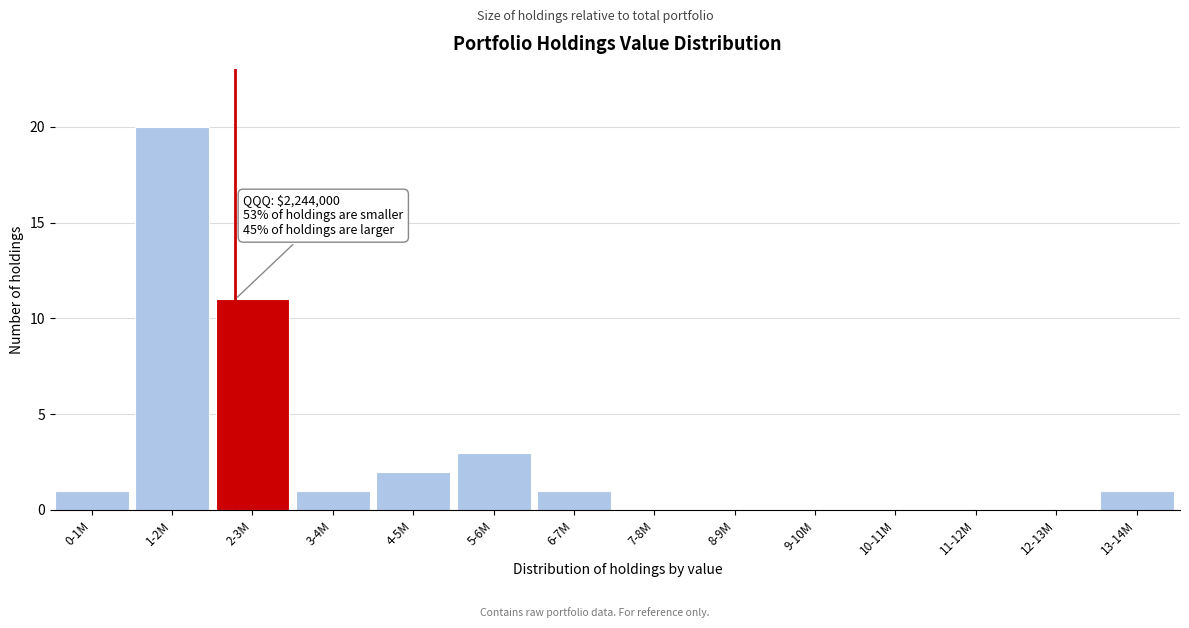

Reading left to right, transcribe all the data shown in this chart.

0-1M=1	1-2M=20	2-3M=11	3-4M=1	4-5M=2	5-6M=3	6-7M=1	7-8M=0	8-9M=0	9-10M=0	10-11M=0	11-12M=0	12-13M=0	13-14M=1